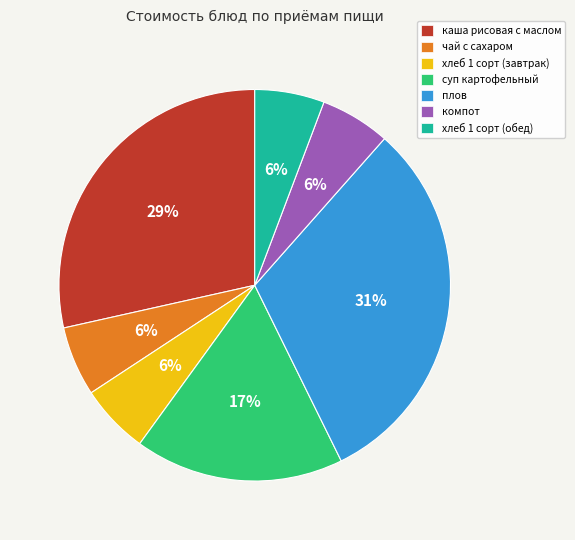

Is компот the majority of the pie?

No